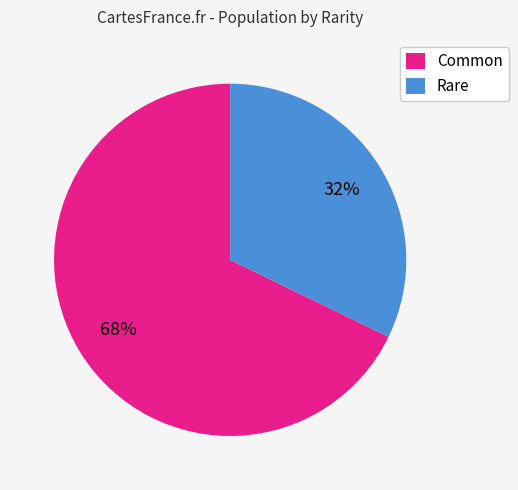

Which slice is the smallest?

Rare